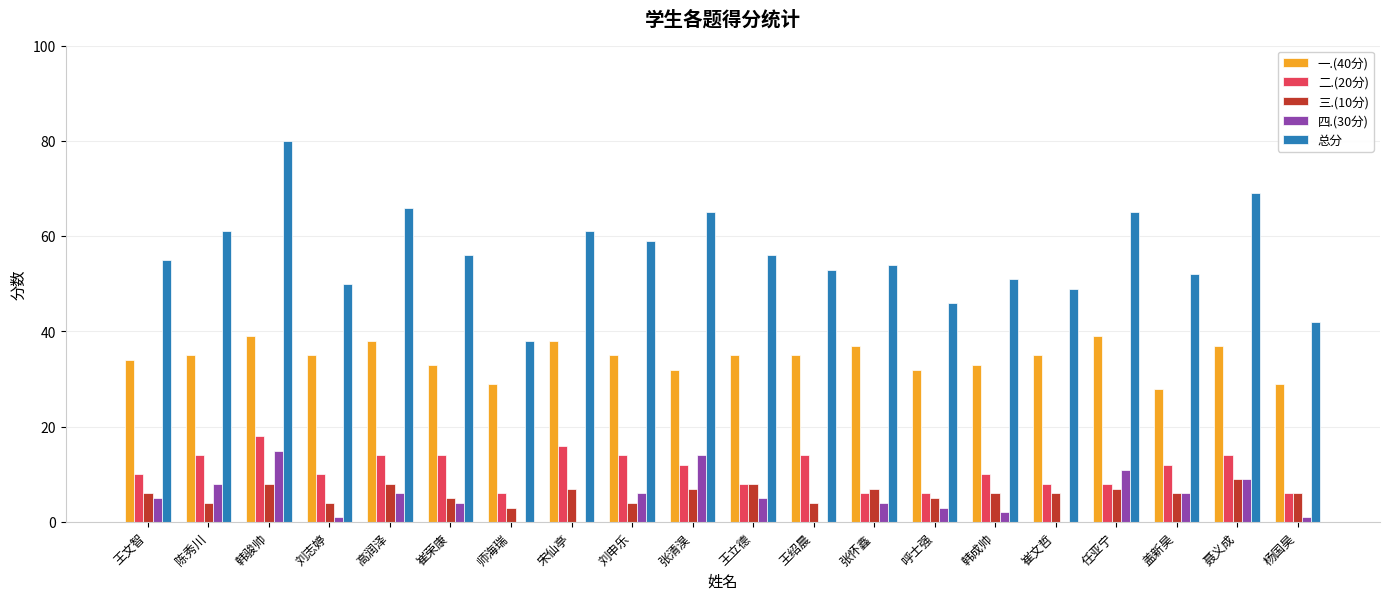

How many categories are shown in the chart?

20